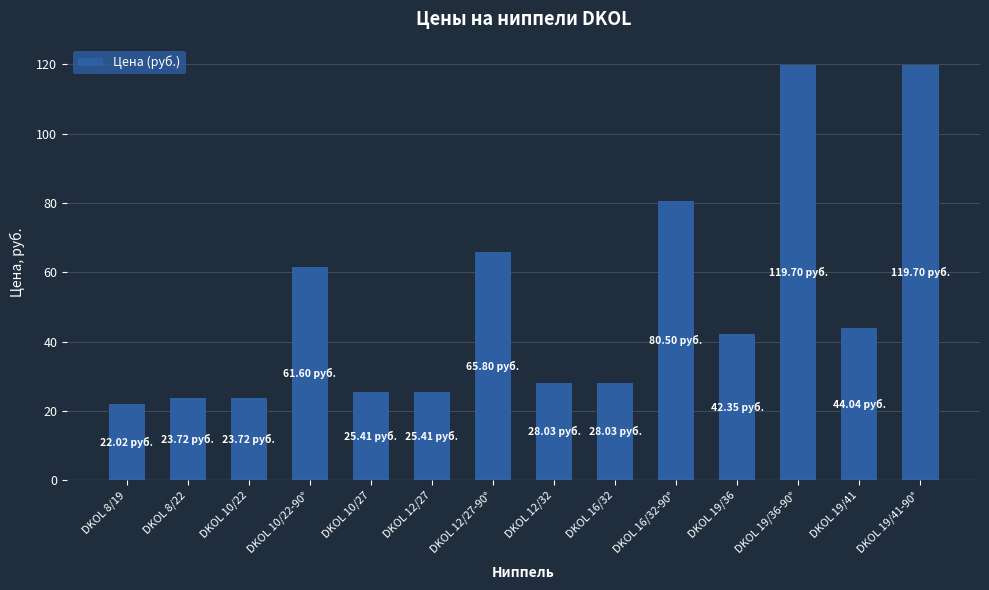

What is the change in value from DKOL 12/27-90° to DKOL 16/32?

-37.8